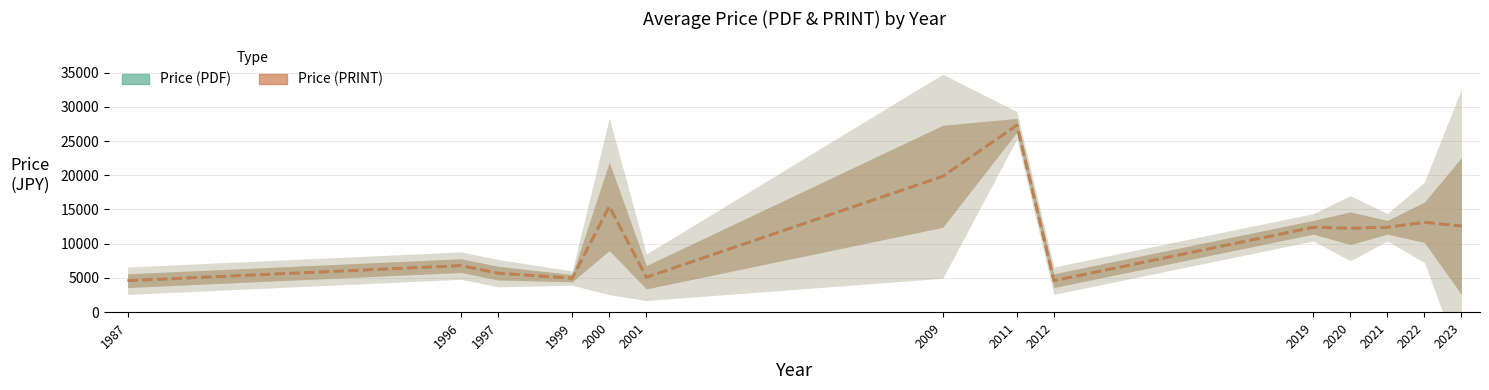

What is the value of the Price (PDF) point at the 8th from the left?

27300.0